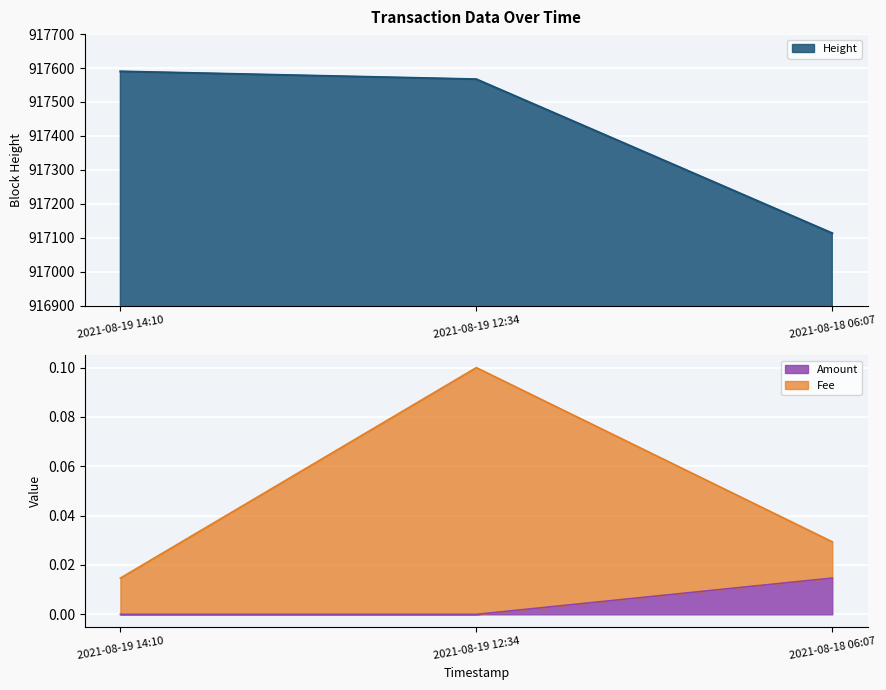

How many categories are shown in the chart?

3